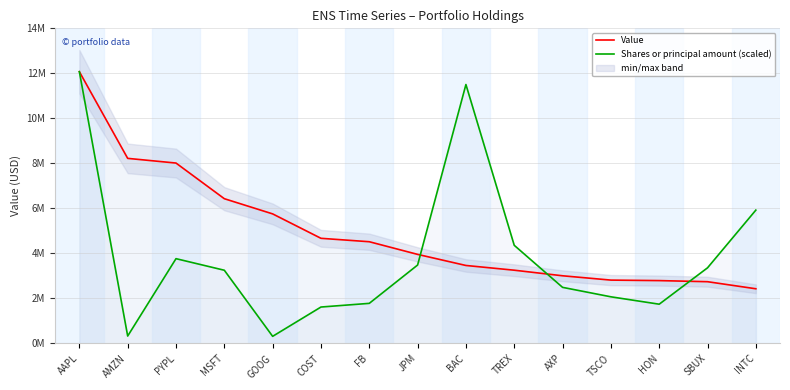

What is the sum of the Shares or principal amount (scaled) values at MSFT and BAC?

14754473.7